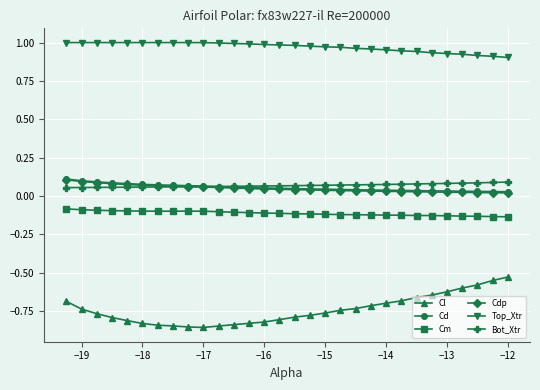

Which series has the largest total across all categories?

Top_Xtr